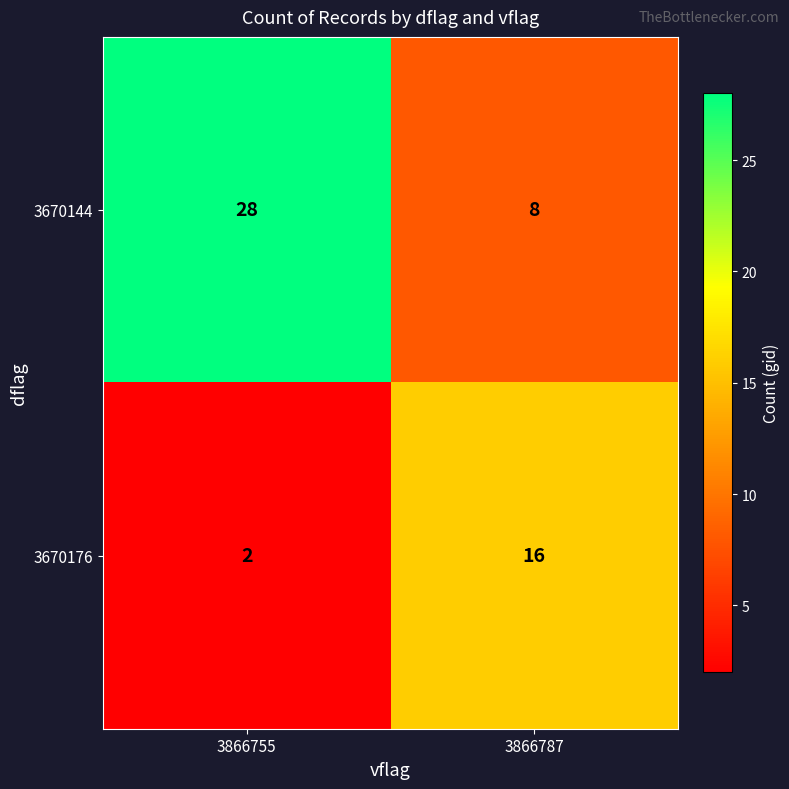

What is the total value across all series at 3866755?

30